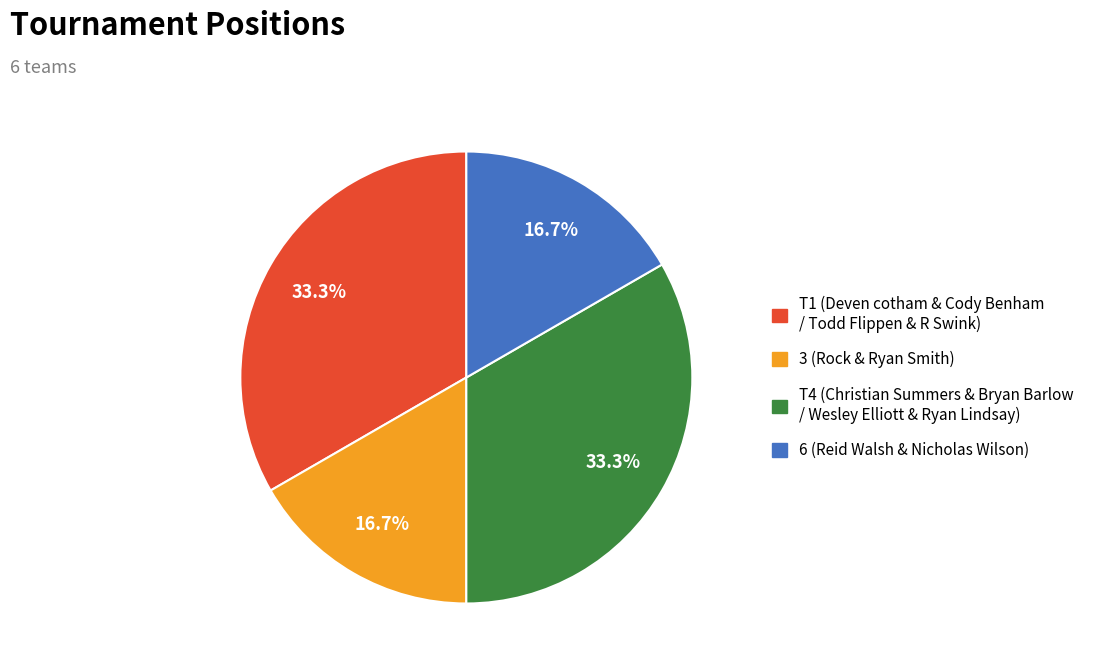

Is there any slice that represents more than half of the pie?

No